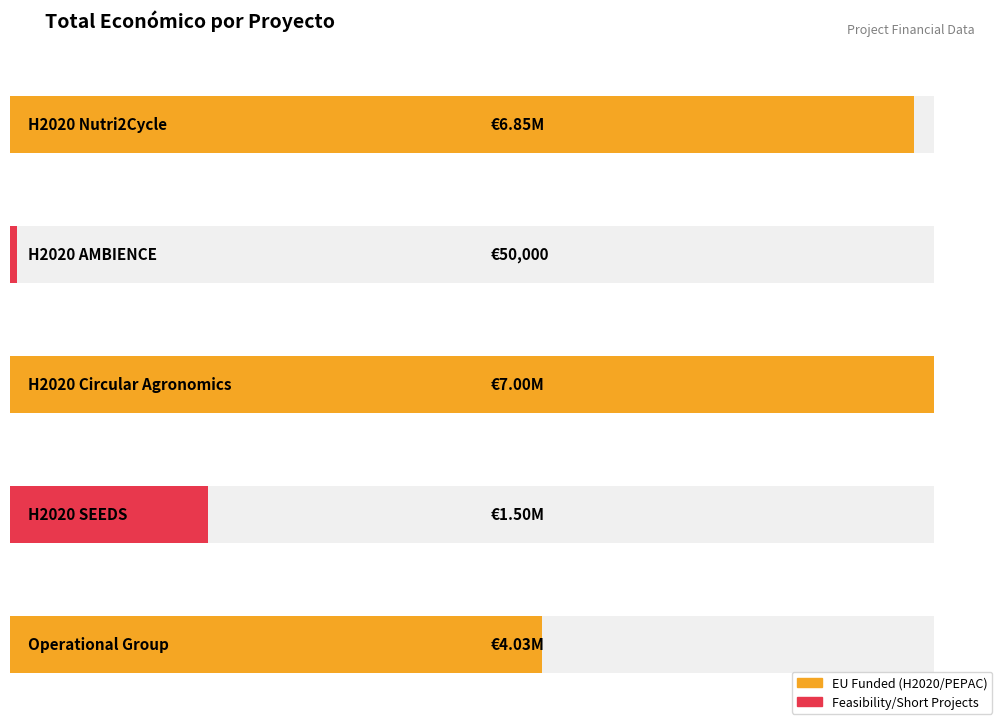

How many bars are there in total?

5